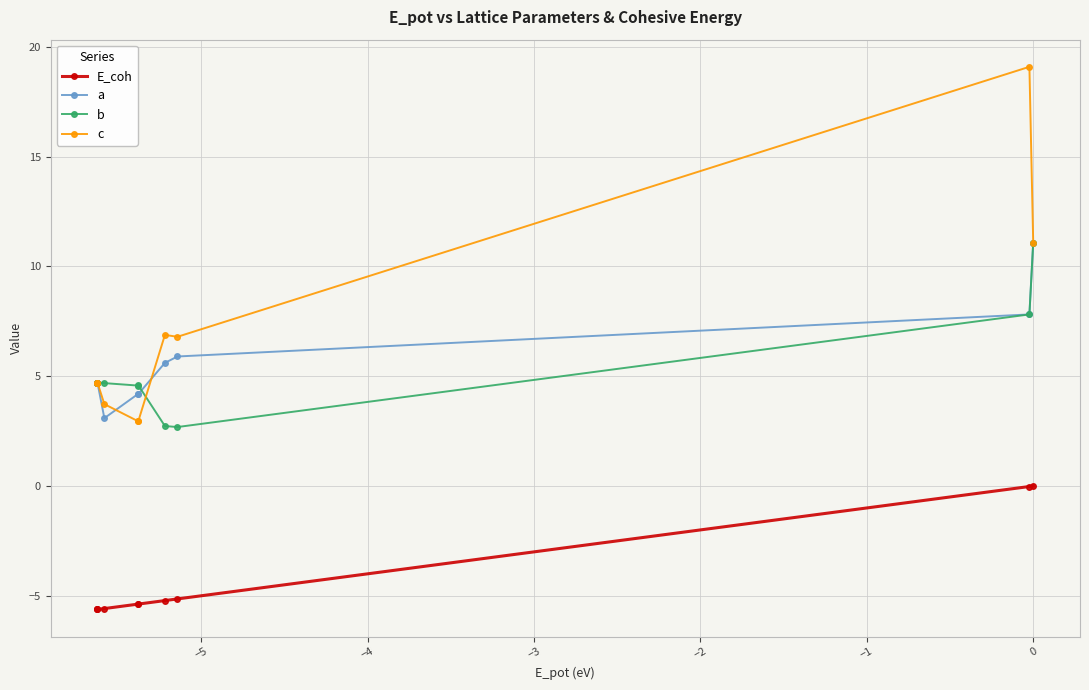

What is the value of the c point at the 2nd from the left?

4.7